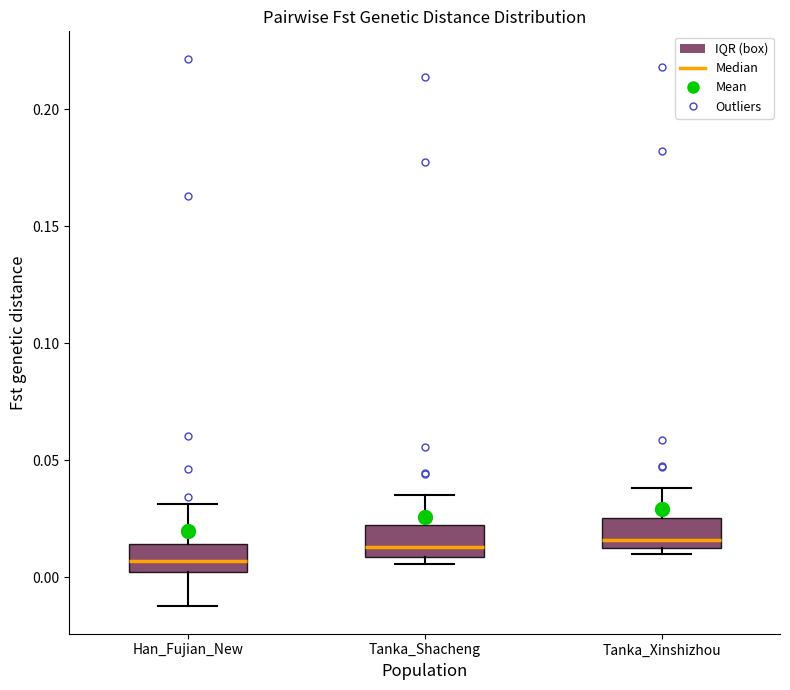

Reading left to right, transcribe this box plot: for each box, give where its median line is, the range the box spans, and where its two whiskers end, as read against the y-axis. The values are not printed on the chart, so give them approximately, as read against the axis.

Han_Fujian_New: median 0.005, box 0.000 to 0.015, whiskers -0.010 to 0.030
Tanka_Shacheng: median 0.015, box 0.010 to 0.020, whiskers 0.005 to 0.035
Tanka_Xinshizhou: median 0.015 (just above the box's lower edge), box 0.015 to 0.025, whiskers 0.010 to 0.040